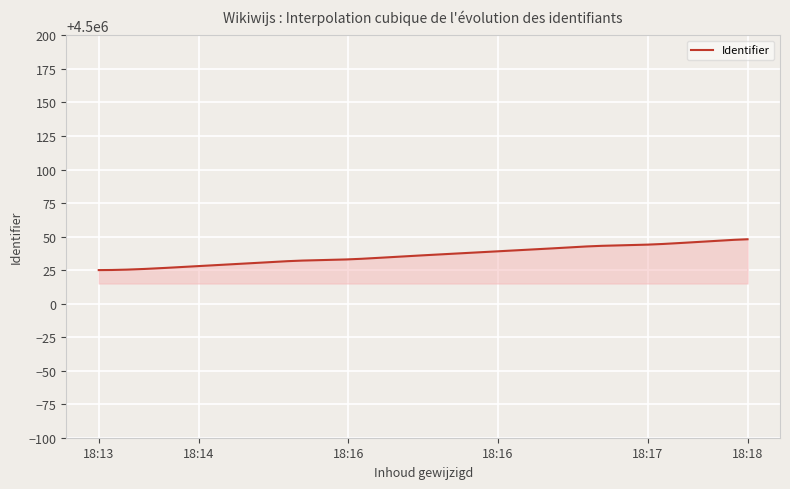

What is the smallest value displayed?

4500025.0